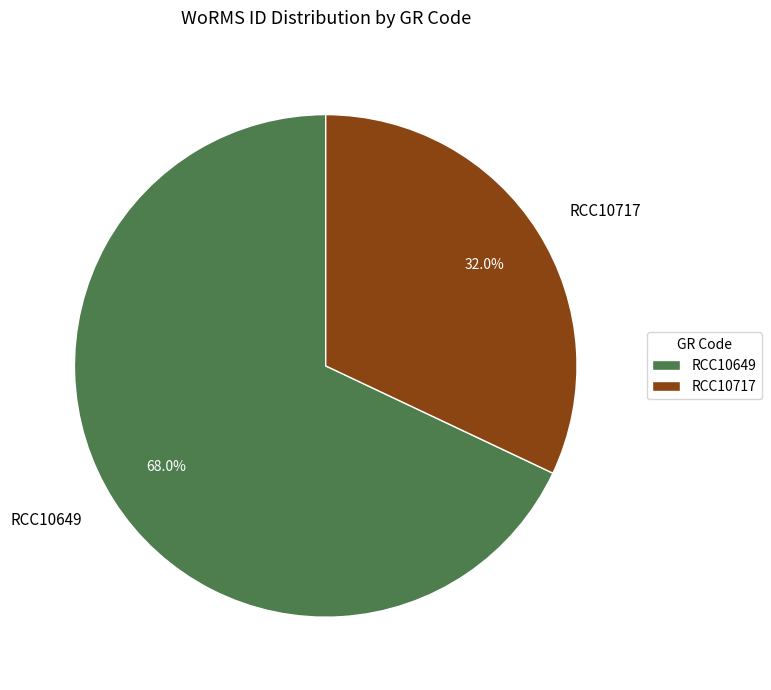

How much of the chart is everything except RCC10649?

32.0%